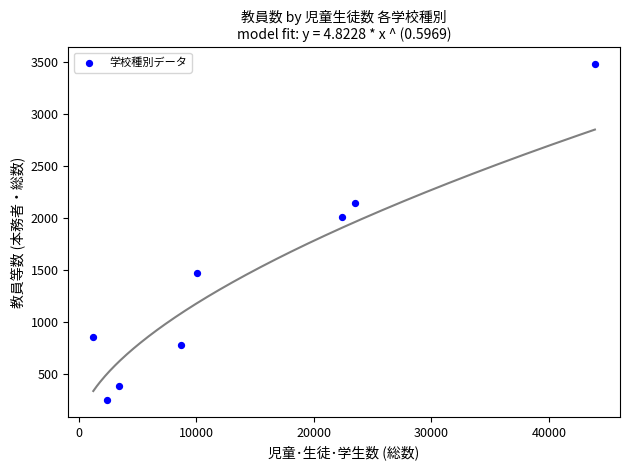

What Y value in the scatter plot is closest to 1863?

2010